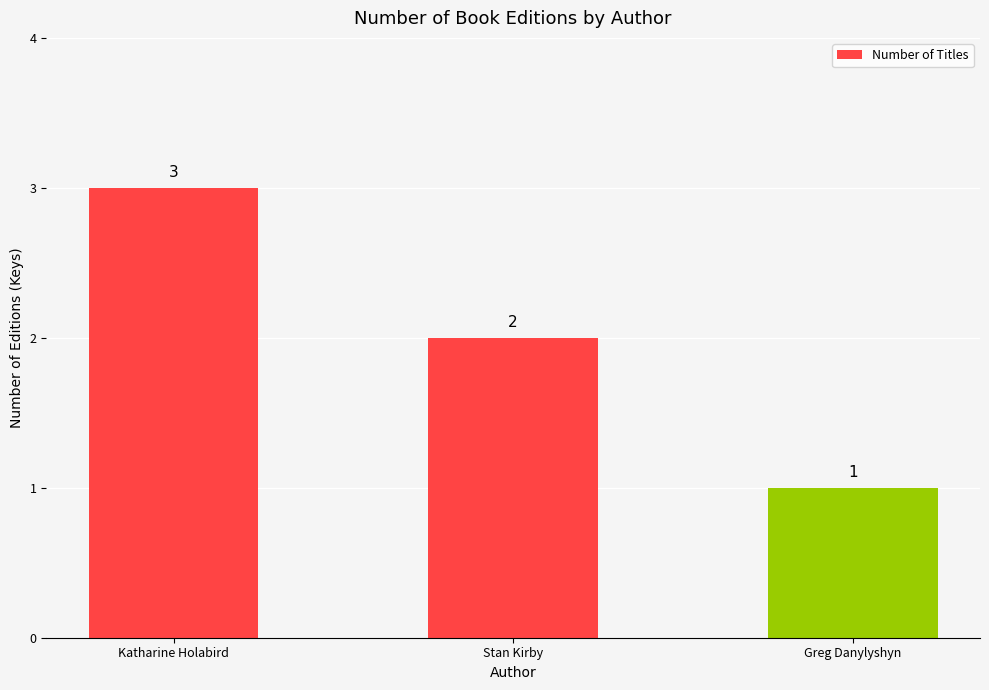

Rank the categories by value from lowest to highest.

Greg Danylyshyn, Stan Kirby, Katharine Holabird